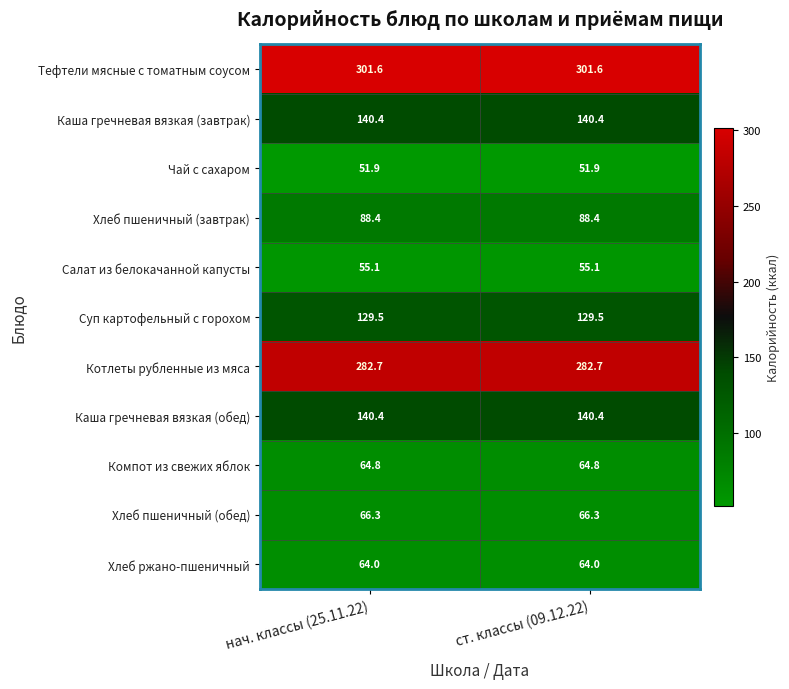

At how many categories does at least one series exceed 195?

2